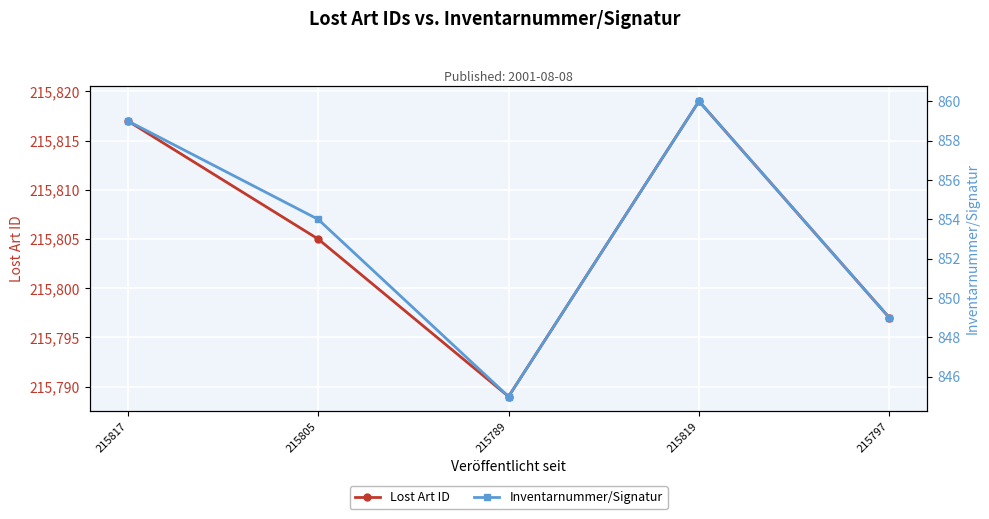

True or false: Inventarnummer/Signatur has a value of 1454 at 215817.

False